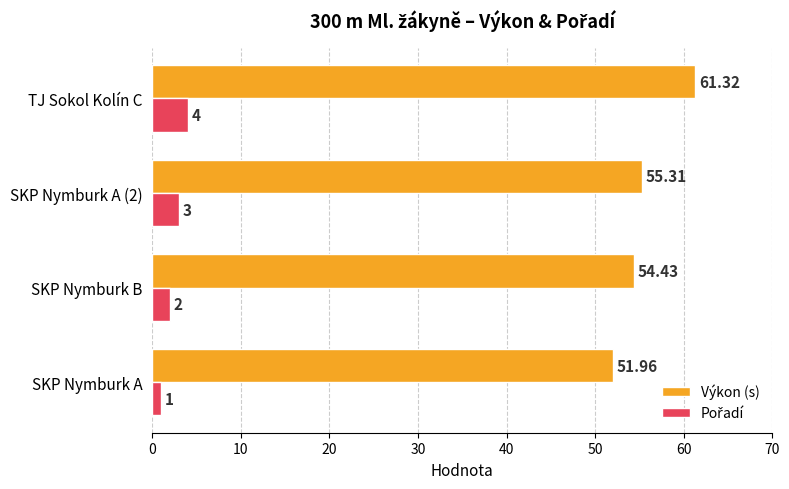

How many data points does each series have?

4